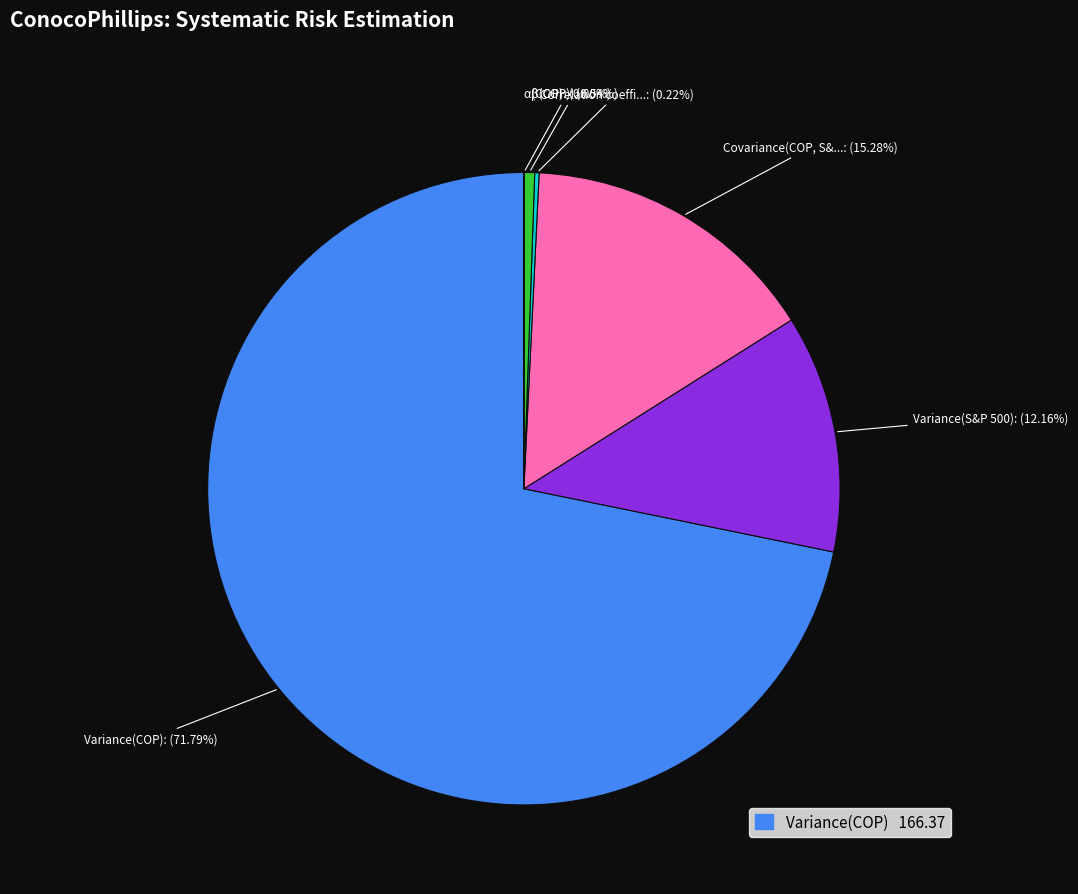

Does any single category account for the majority?

Yes